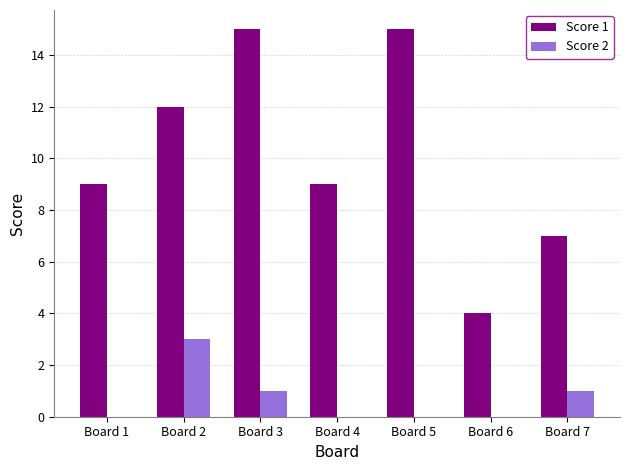

What value does the Score 2 series have at Board 2?

3